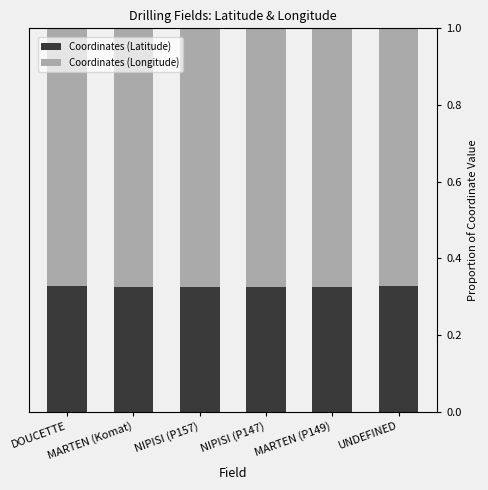

What is the sum of all Coordinates (Latitude) values?

2.0